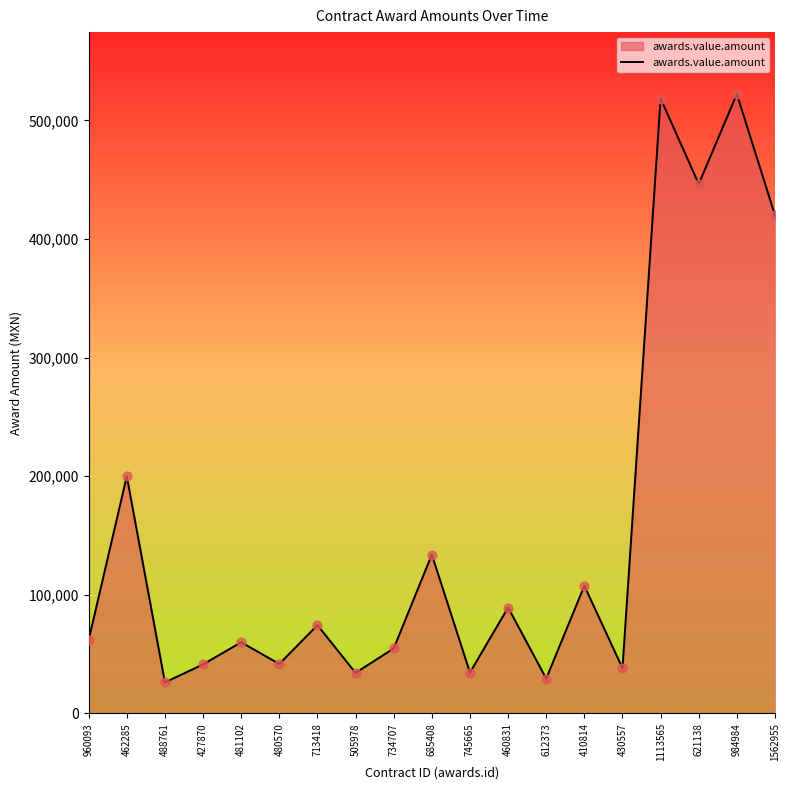

Which has a higher value, 481102 or 410814?

410814